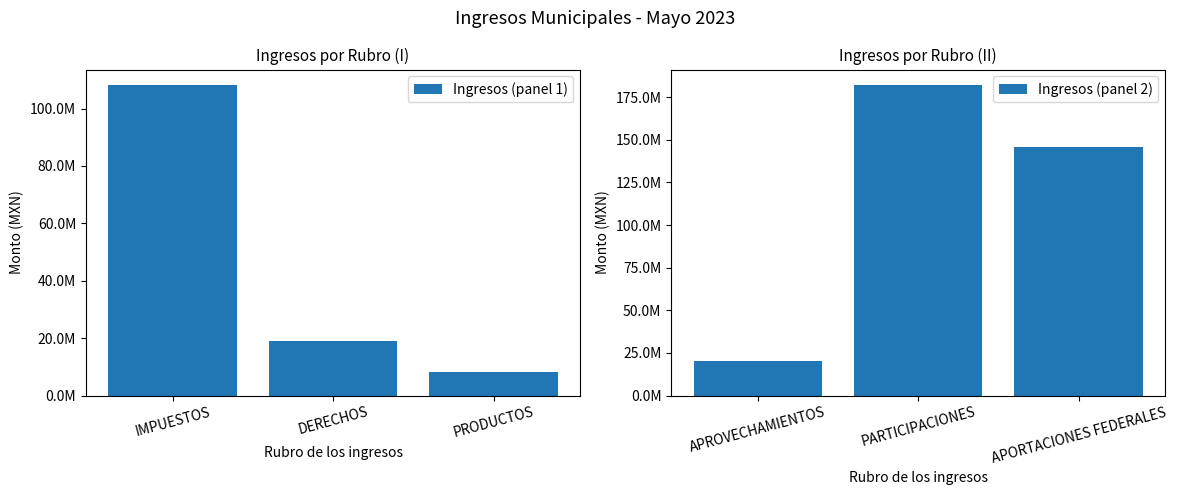

What is the difference between the maximum and second lowest values in the Ingresos (panel 2) series?

36043855.3